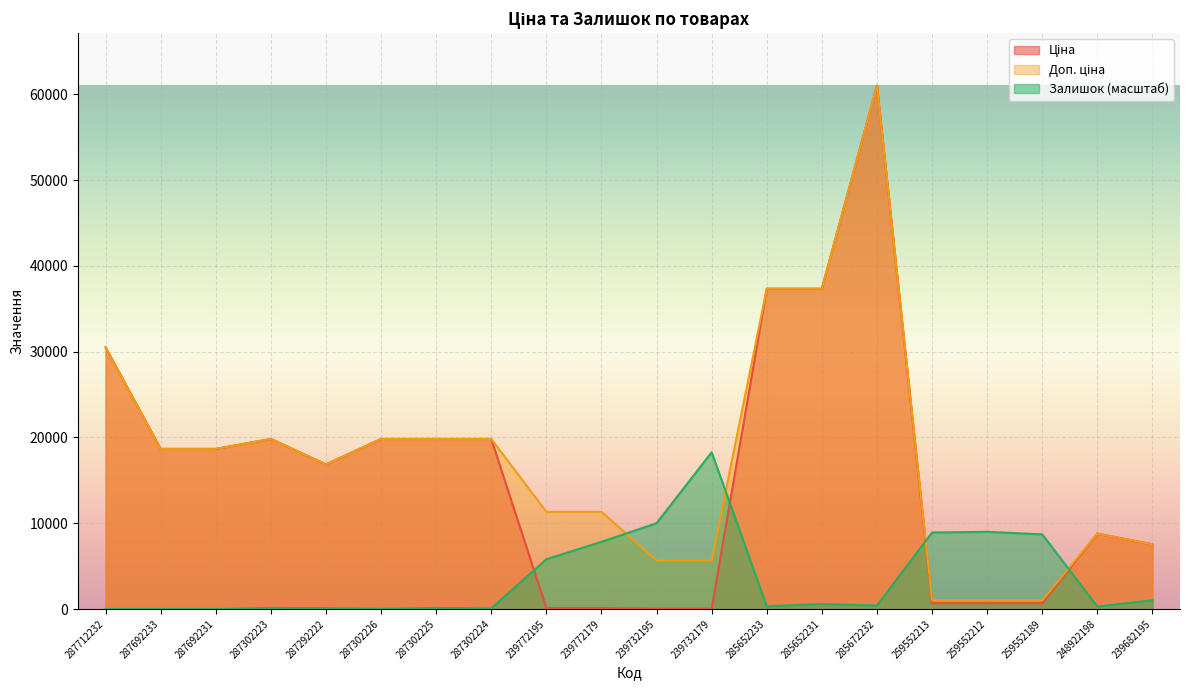

What is the highest value of the Залишок series?

18280.4